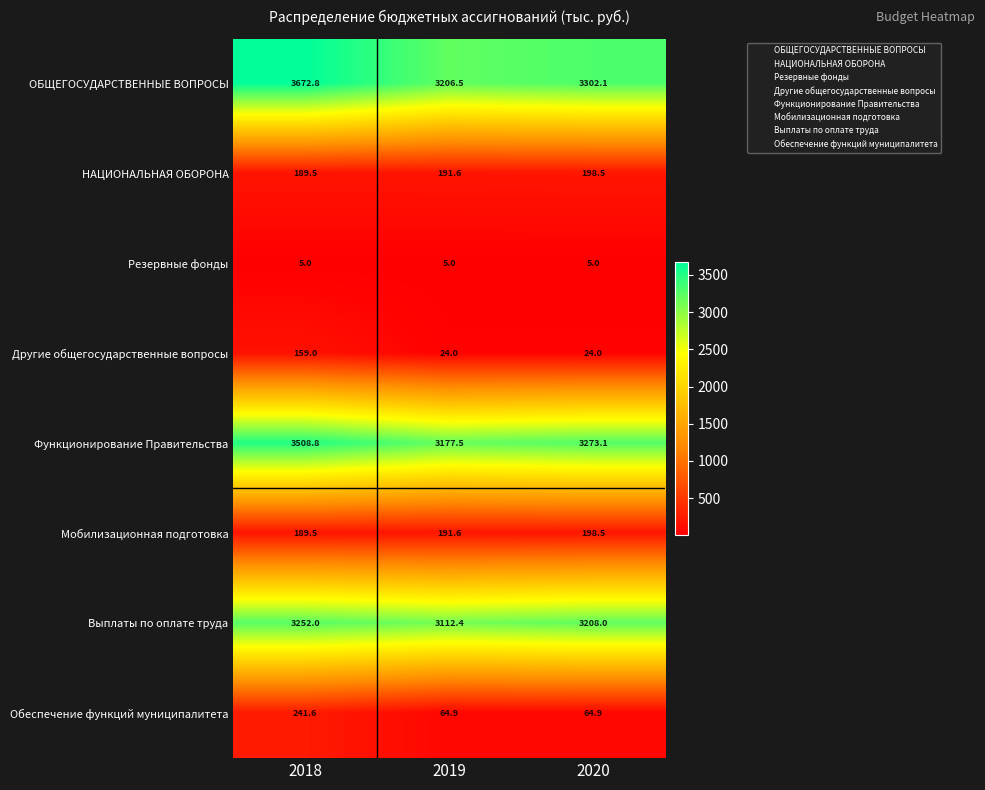

Count the number of categories in the chart.

3